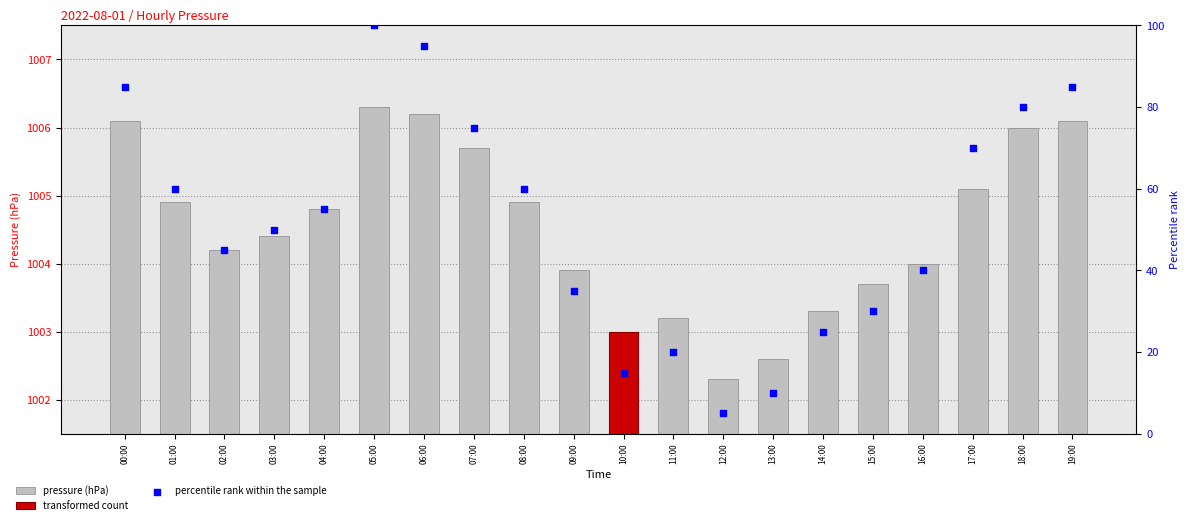

Which series has the largest total across all categories?

pressure (hPa)